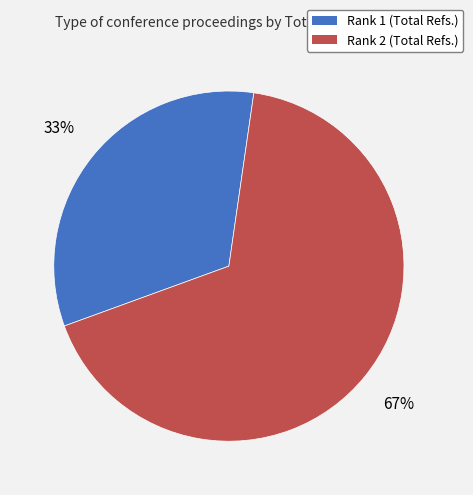

Does Rank 2 (Total Refs.) represent more than half of the total?

Yes